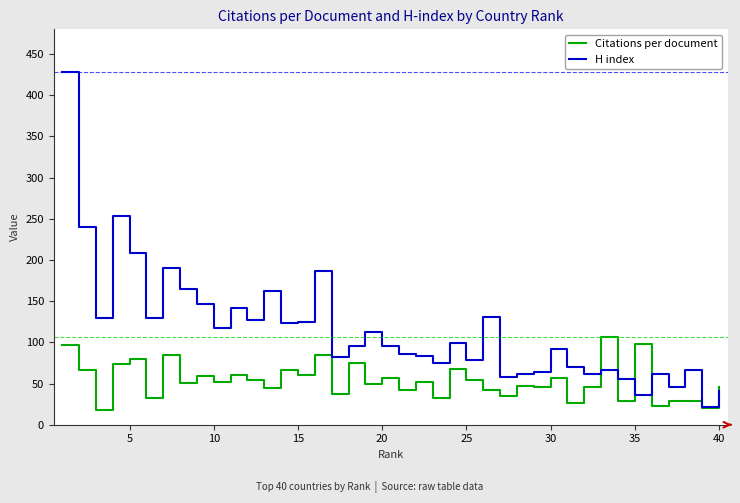

True or false: H index has more than 2 points higher than both neighbors.

True